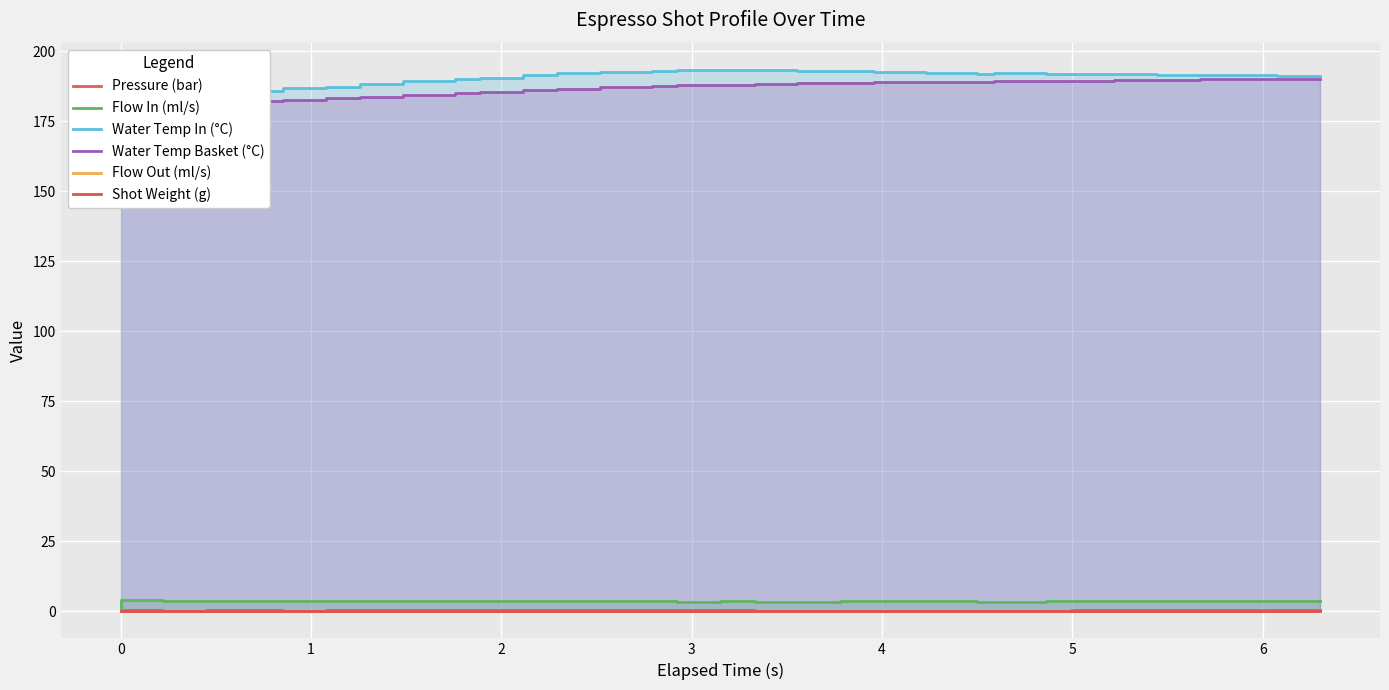

True or false: Flow In (ml/s) and Pressure (bar) cross at least once.

False